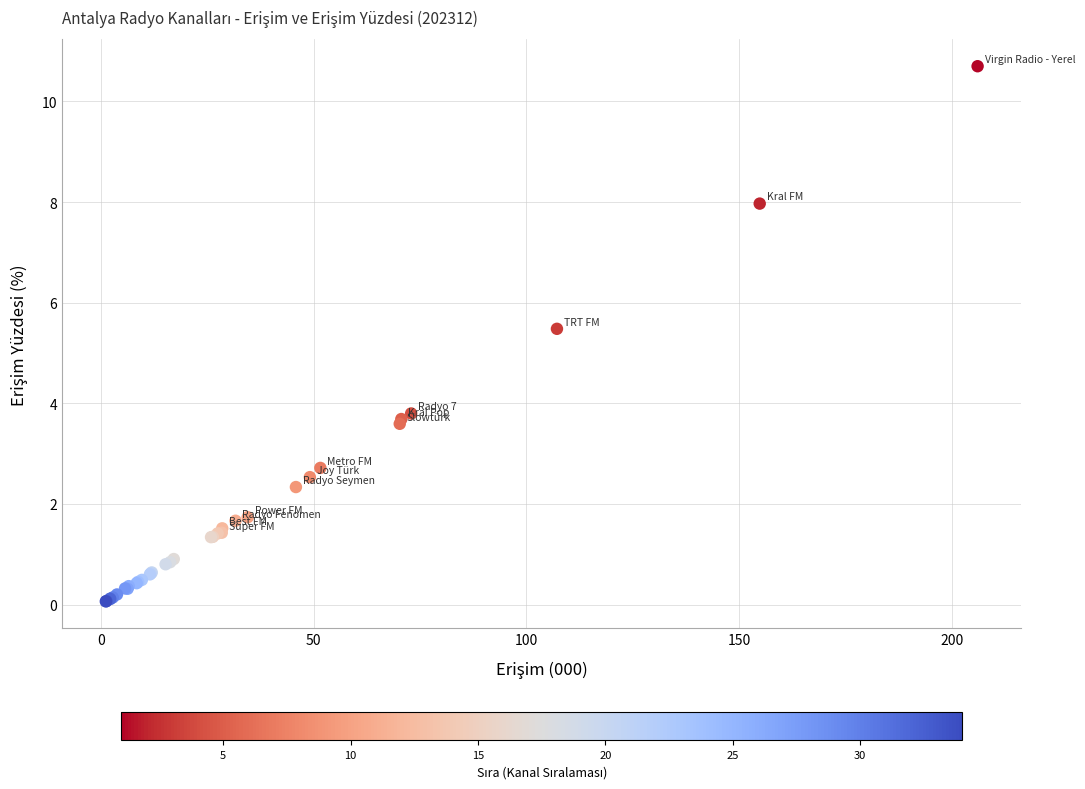

What Y value in the scatter plot is closest to 5?

5.5